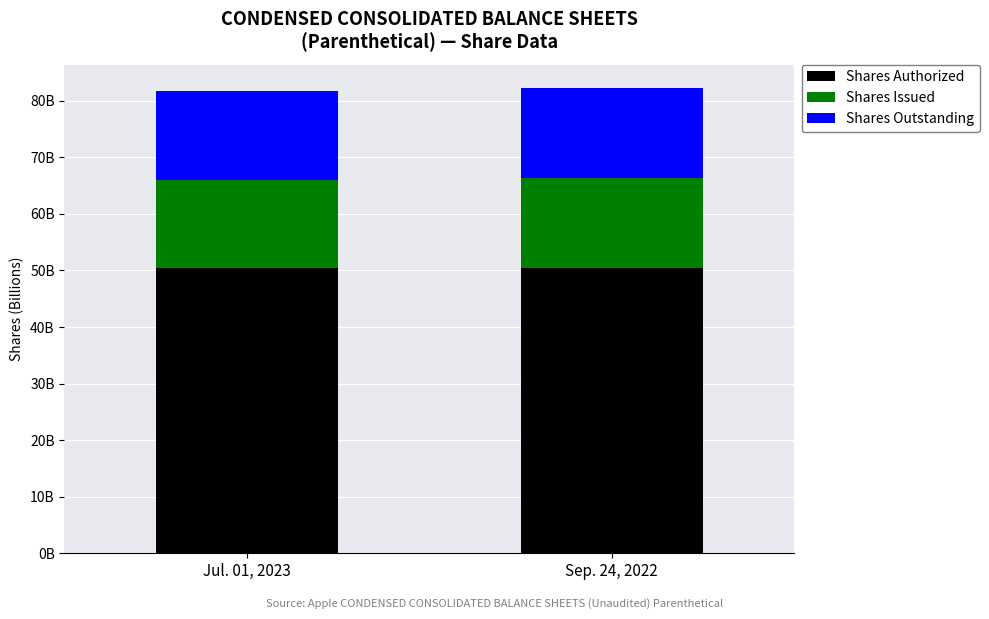

At which category is the sum across all series the highest?

Sep. 24, 2022